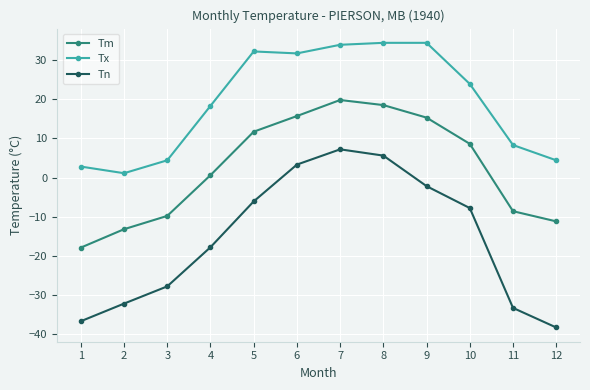

What is the sum of all Tn values?

-186.1